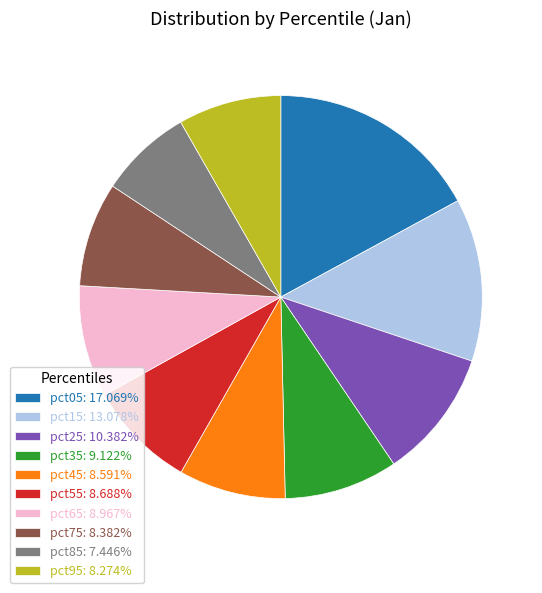

Which has a higher value, pct35 or pct95?

pct35